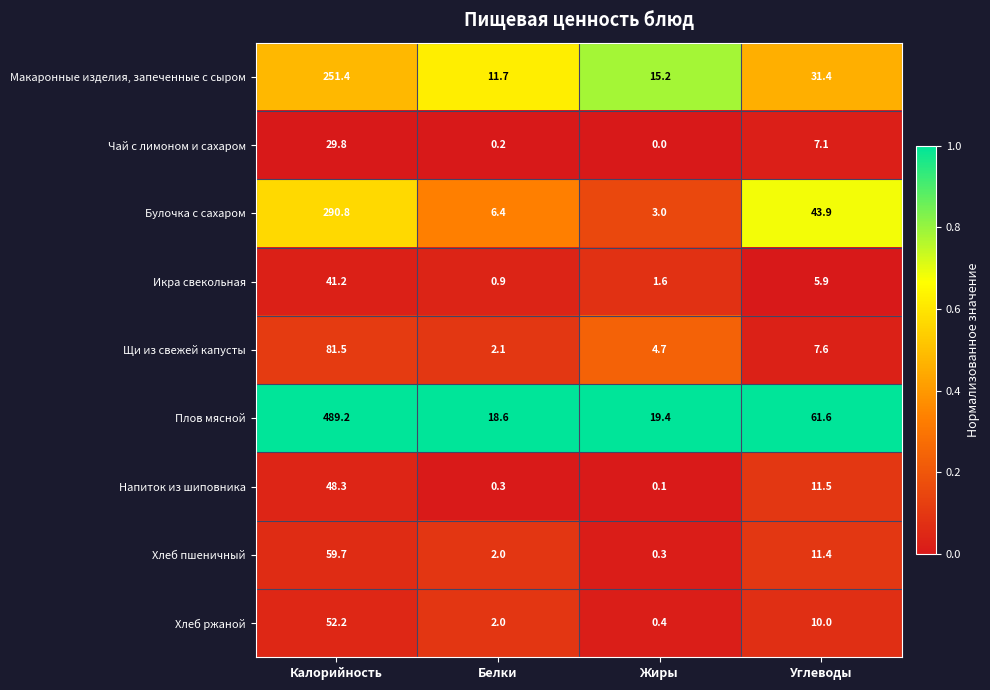

What is the total value across all series at Калорийность?

1344.1